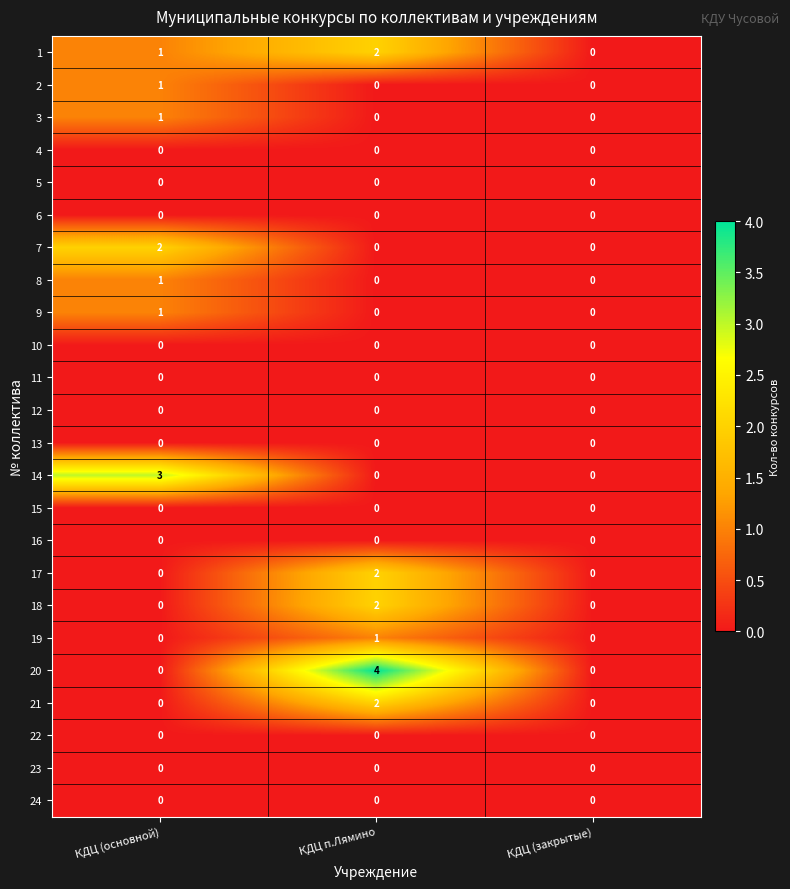

Is it true that 10 equals 0 at КДЦ п.Лямино?

True